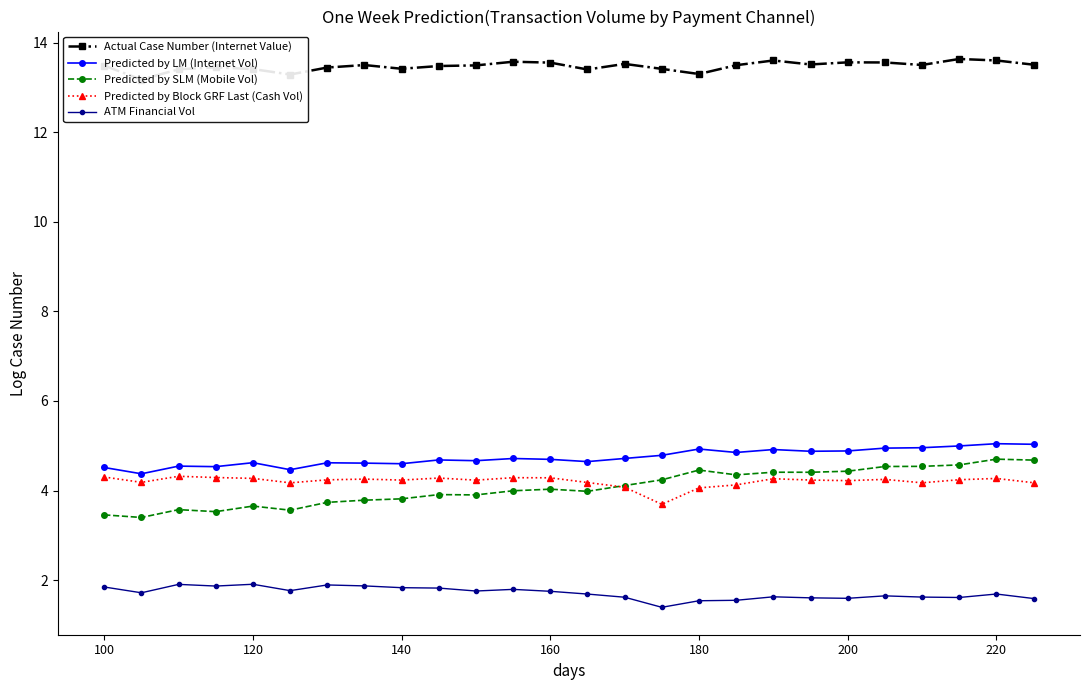

What is the difference between the Actual Case Number (Internet Value) values at 15 and 19?

0.1